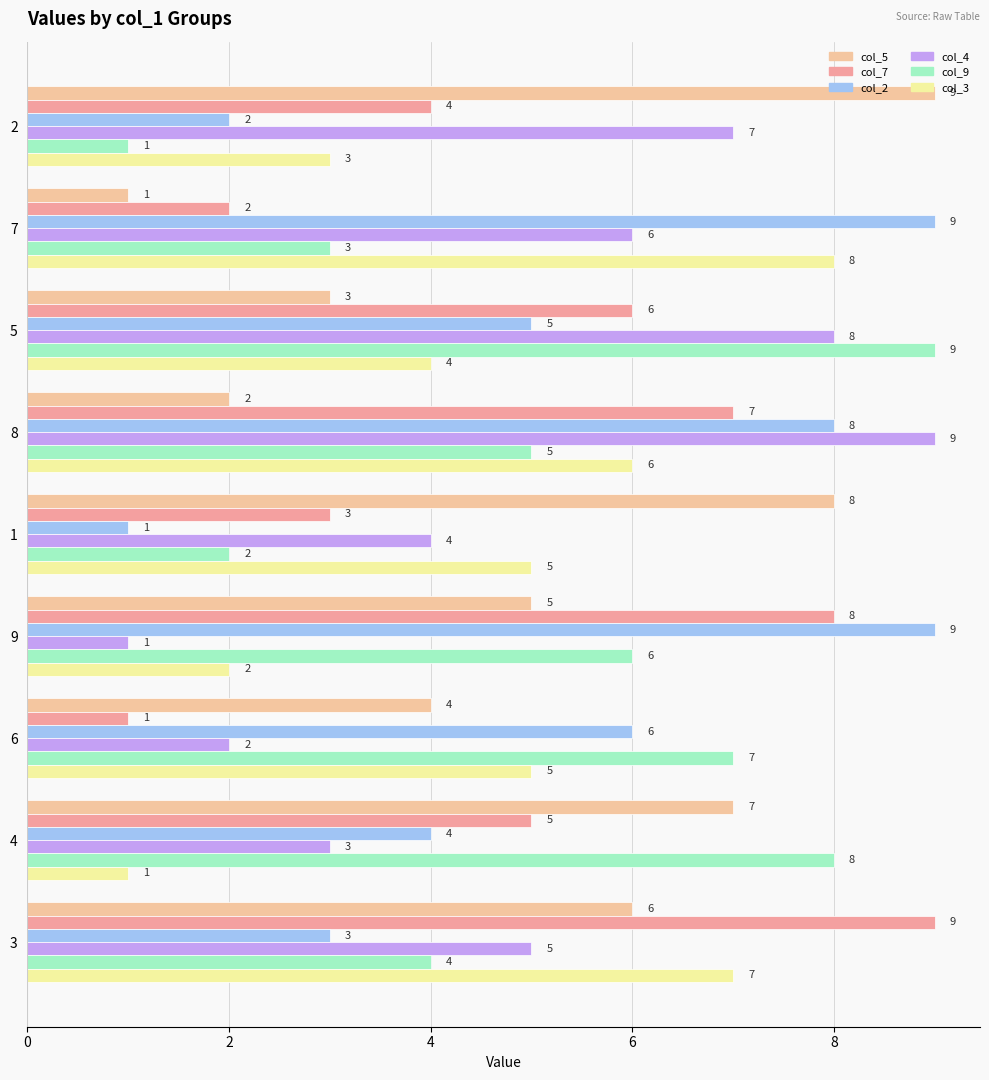

How many categories are shown in the chart?

9